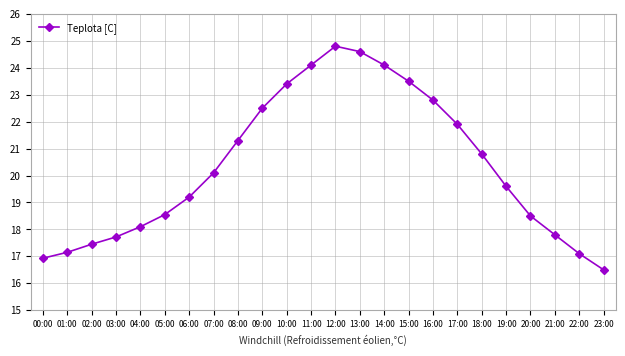

What position from the right is 07:00?

17